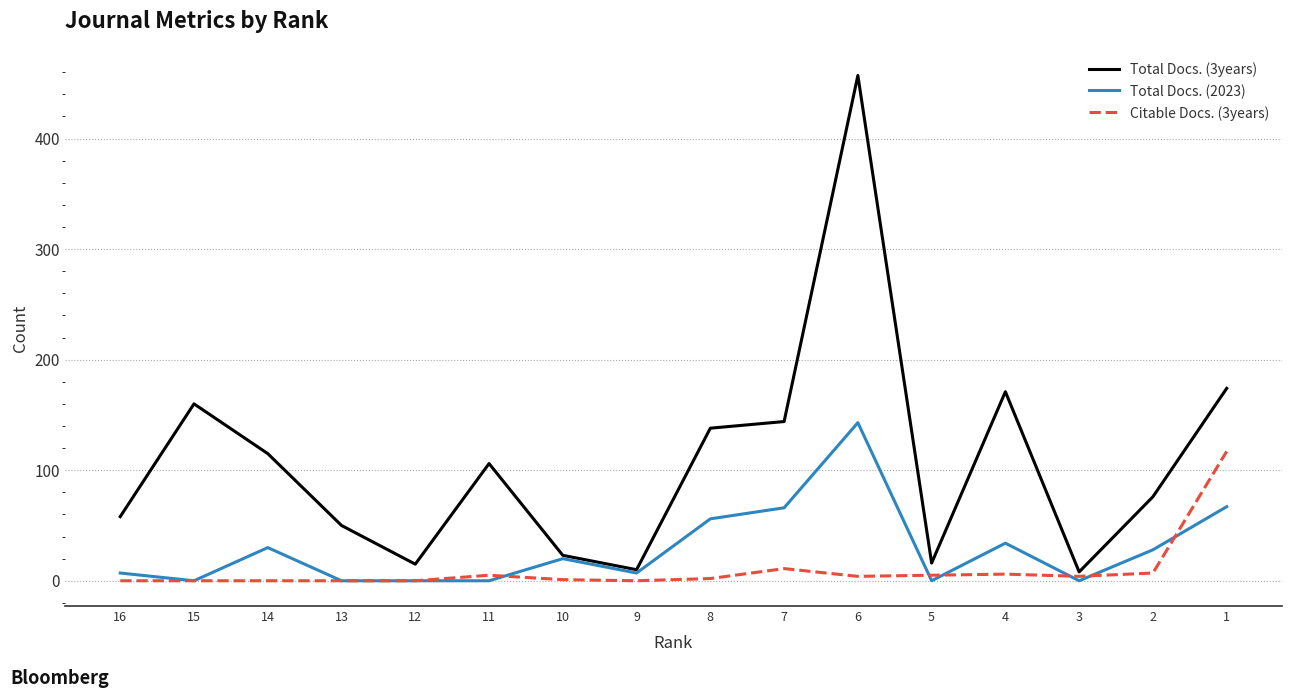

What is the value of the Total Docs. (3years) point at the 11th from the left?

457